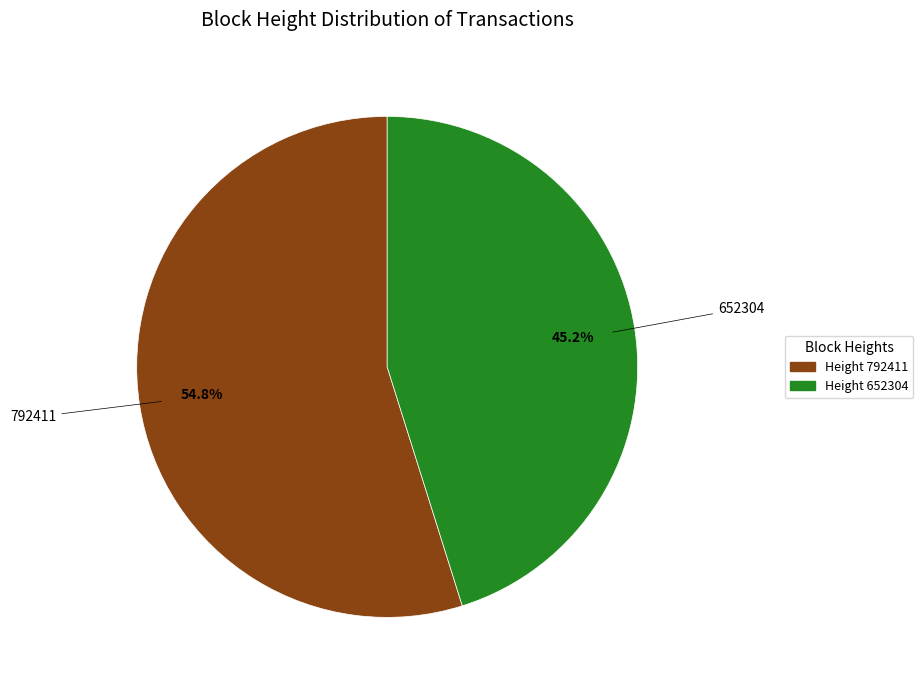

Rank the categories by value from highest to lowest.

792411, 652304